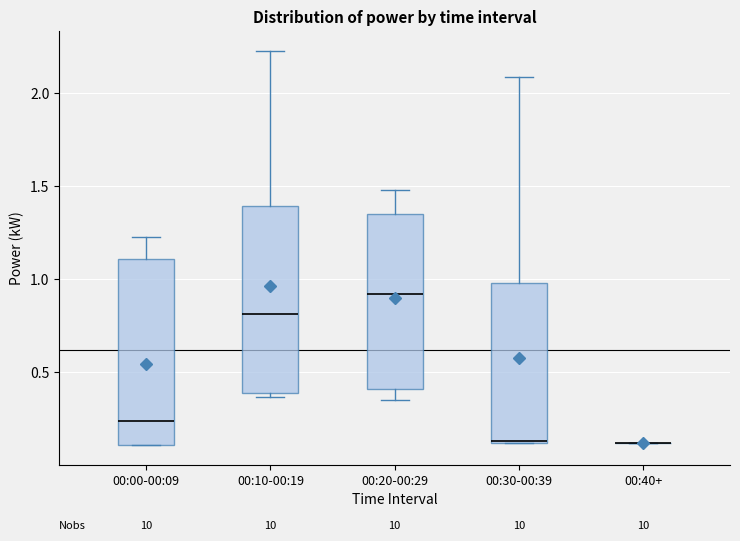

Where is the upper edge of the box for 00:30-00:39 on the y-axis? The values are not printed on the chart, so give them approximately, as read against the axis.

1.00